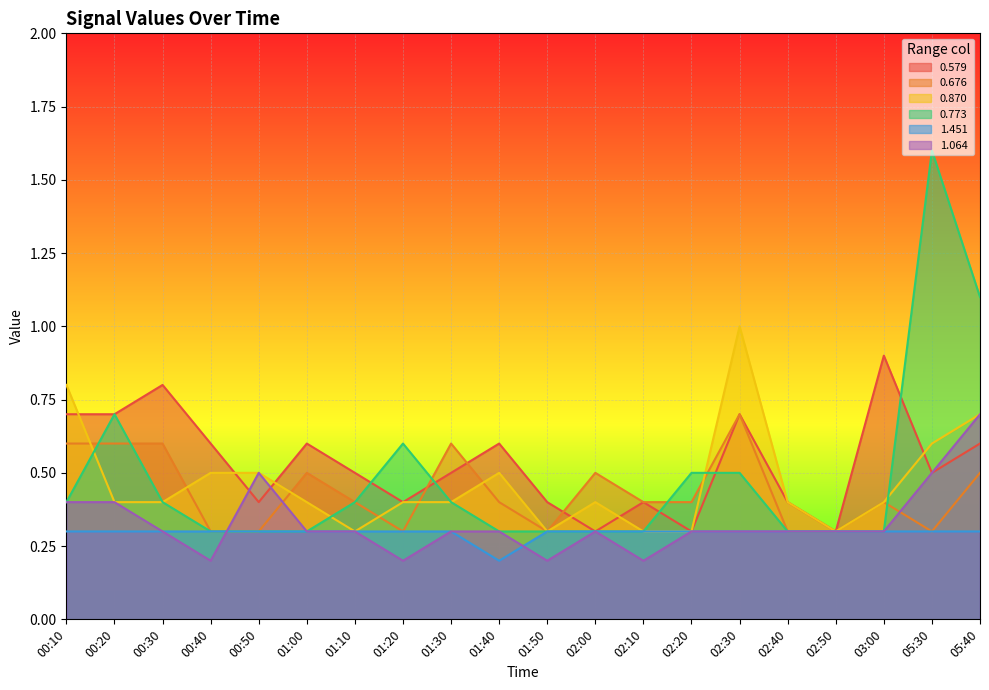

What is the smallest value displayed?

0.2